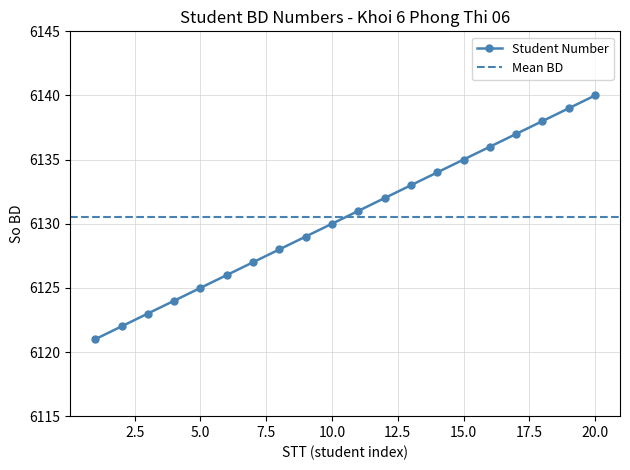

Reading left to right, what are all the values shown in this chart?

6121	6122	6123	6124	6125	6126	6127	6128	6129	6130	6131	6132	6133	6134	6135	6136	6137	6138	6139	6140